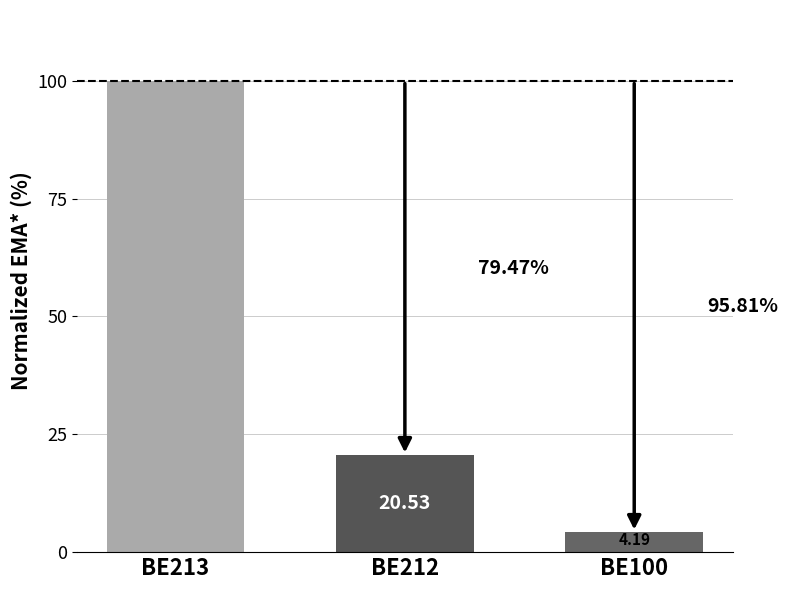

What is the sum of the values at BE213 and BE100?

104.2